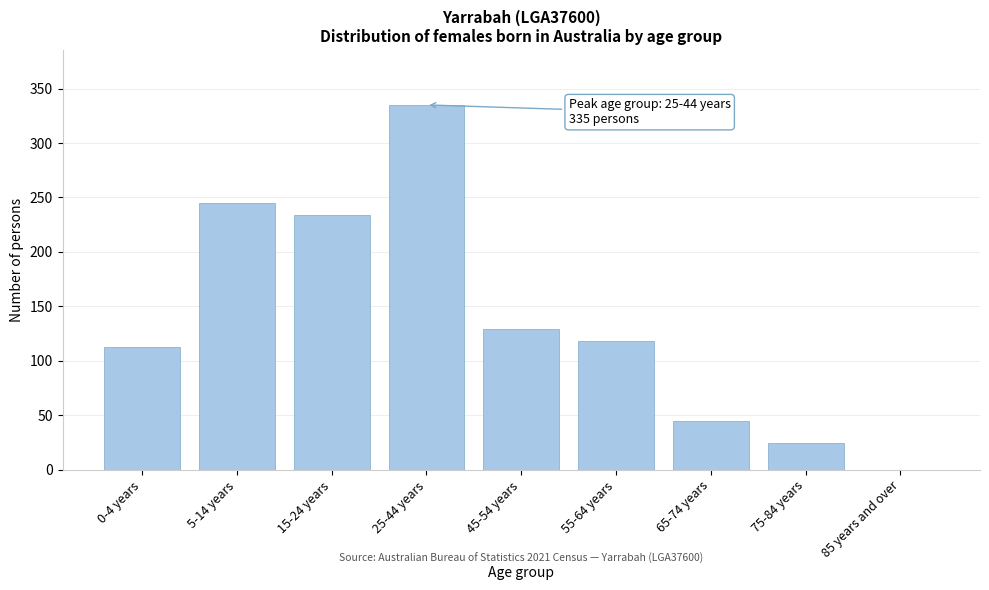

Reading left to right, what are all the values shown in this chart?

0-4 years=113	5-14 years=245	15-24 years=234	25-44 years=335	45-54 years=129	55-64 years=118	65-74 years=45	75-84 years=25	85 years and over=0